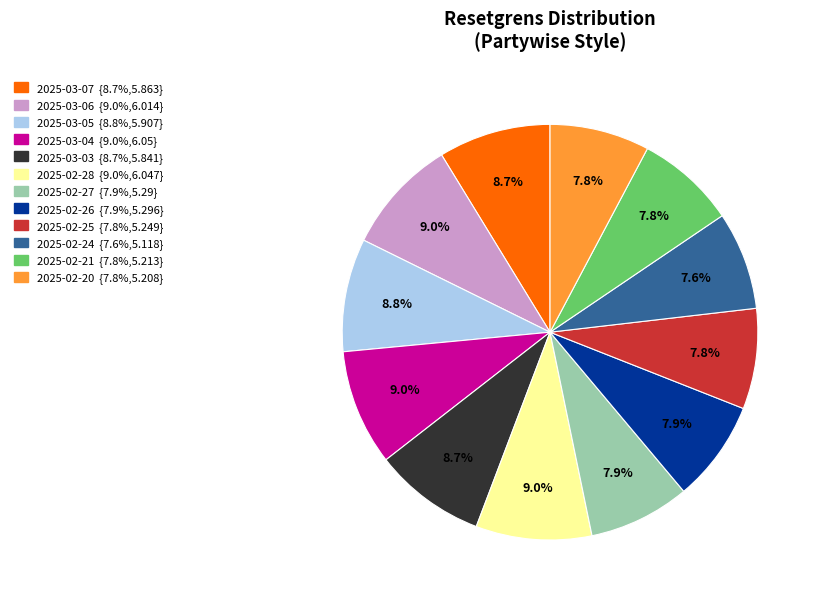

How many slices are in this pie chart?

12